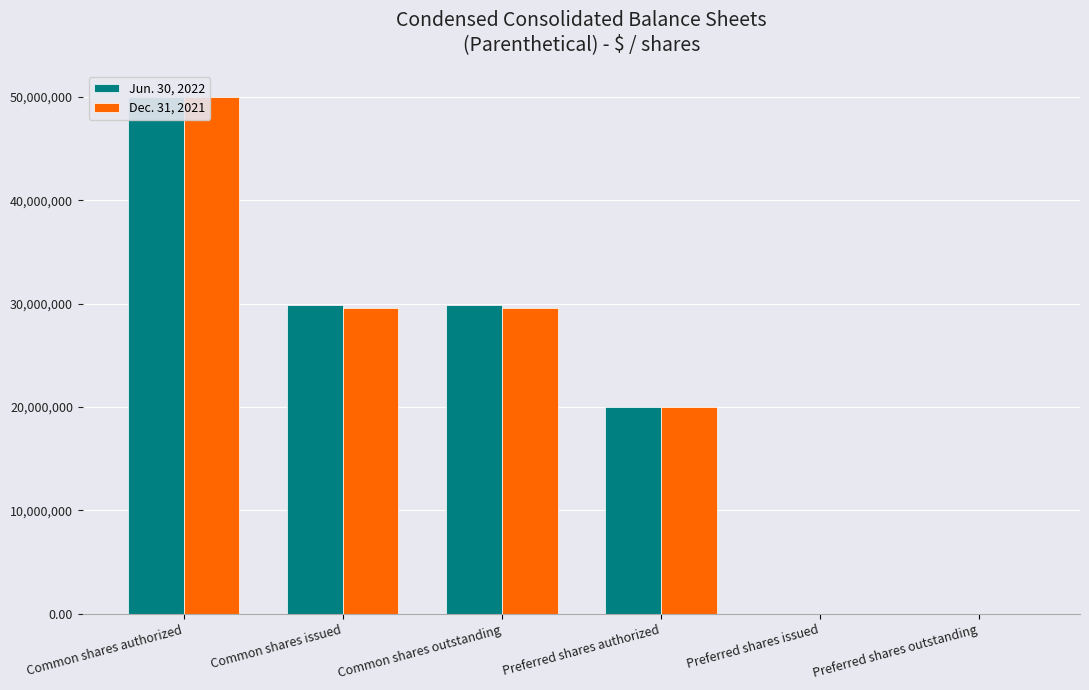

Count the number of data series in this chart.

2